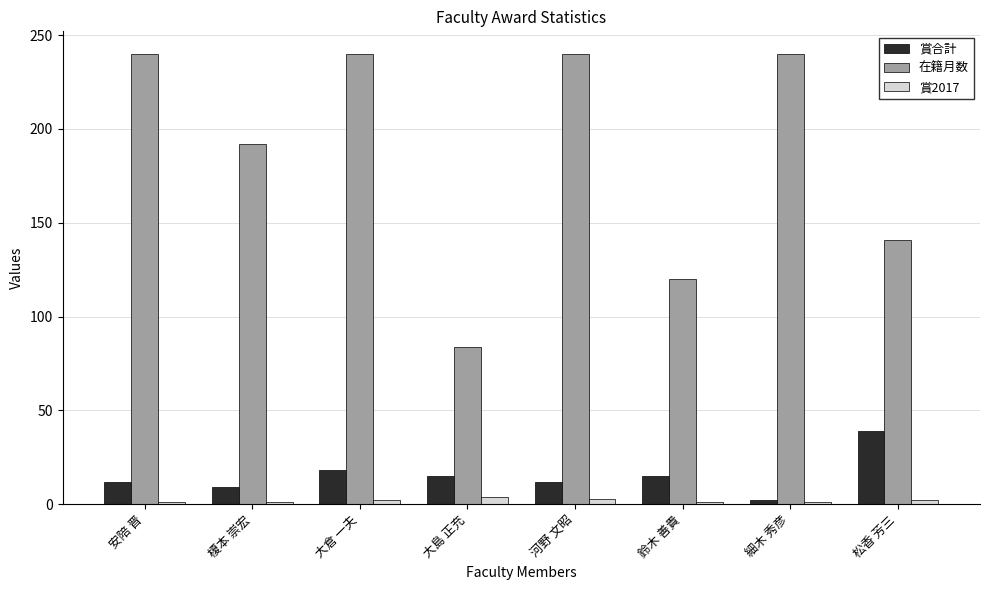

What is the sum of all 賞2017 values?

15